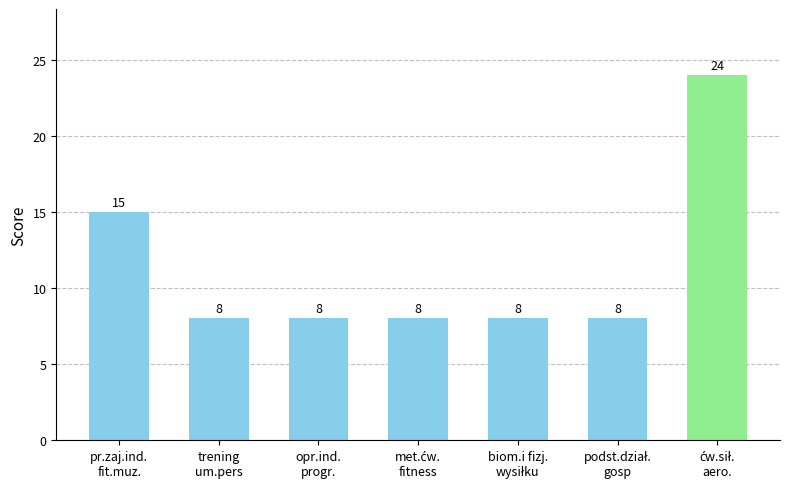

What is the difference between the values at opr.ind.
progr. and pr.zaj.ind.
fit.muz.?

7